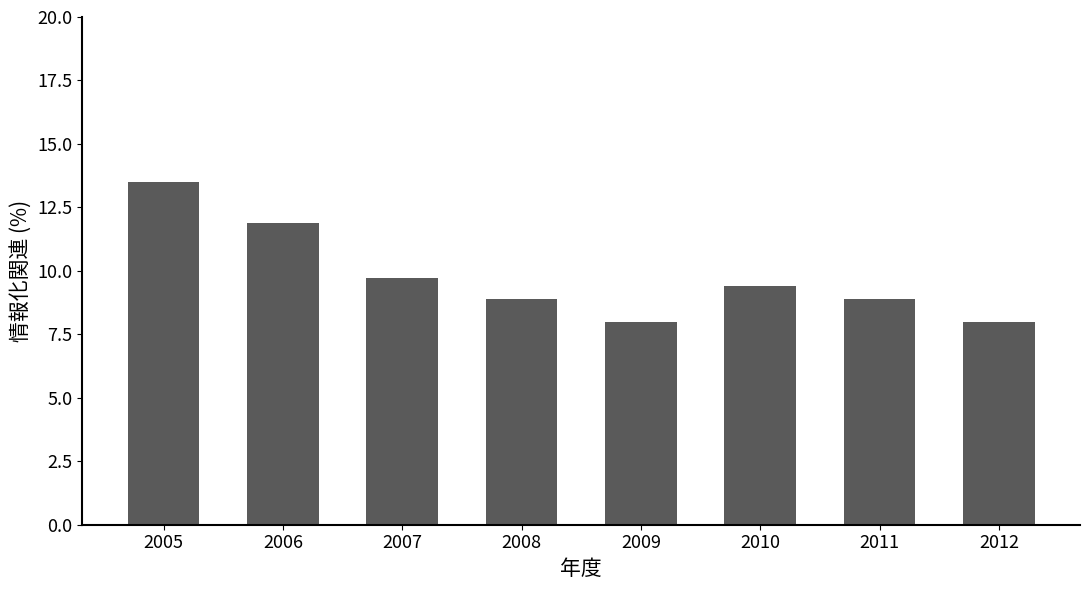

How many values exceed 9?

4